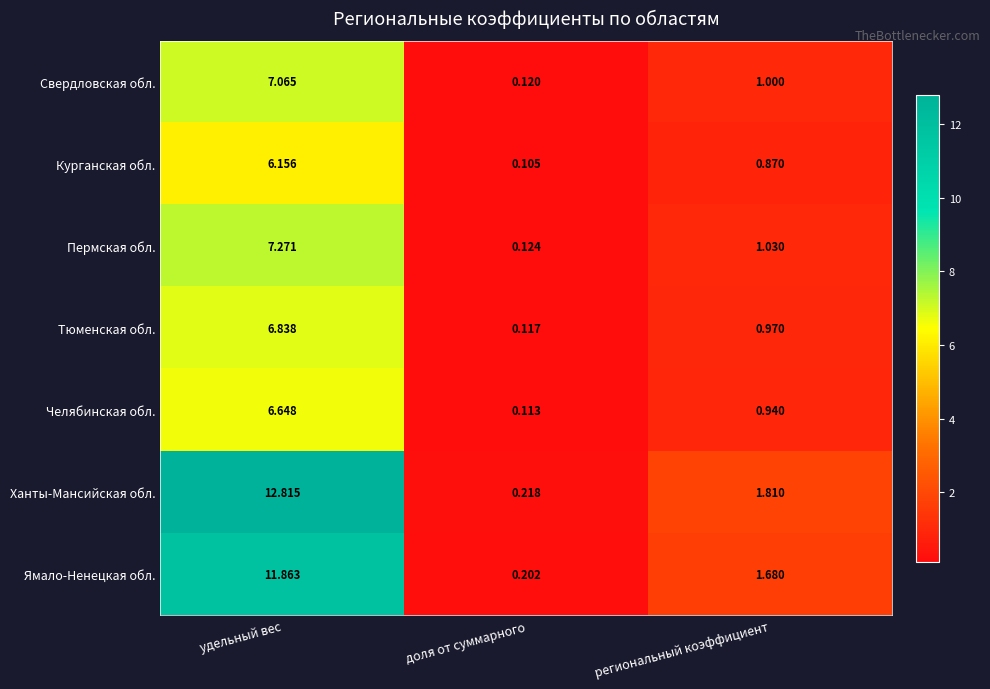

Between доля от суммарного and региональный коэффициент, which series saw the biggest shift?

Ханты-Мансийская обл.